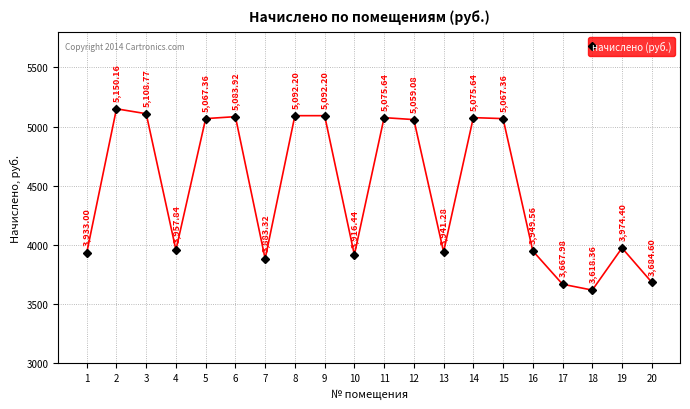

True or false: there are more than 0 points higher than both neighbors.

True